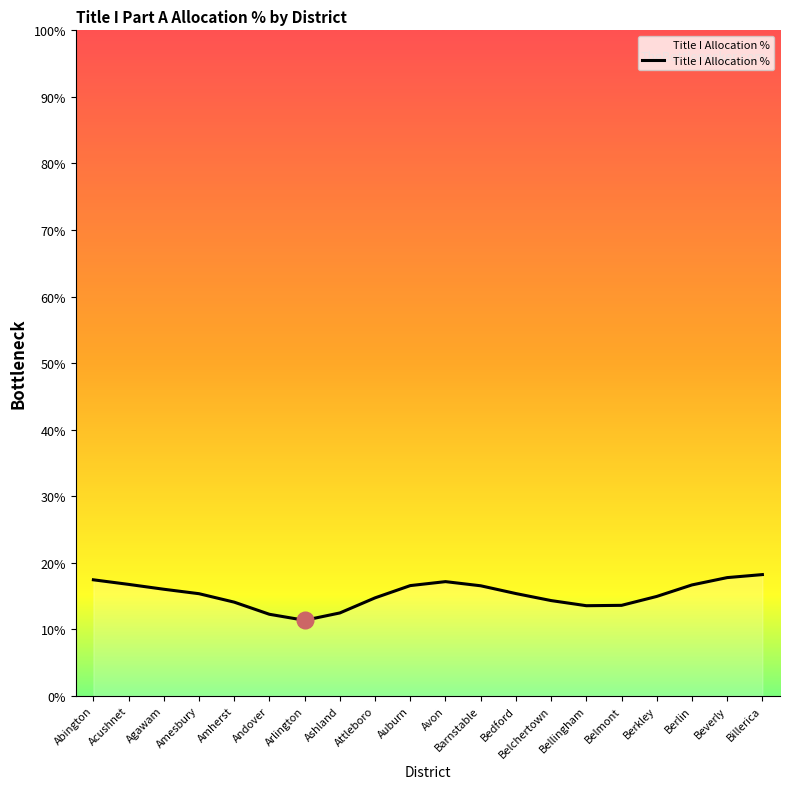

Does the chart display data point markers on the line(s)?

No